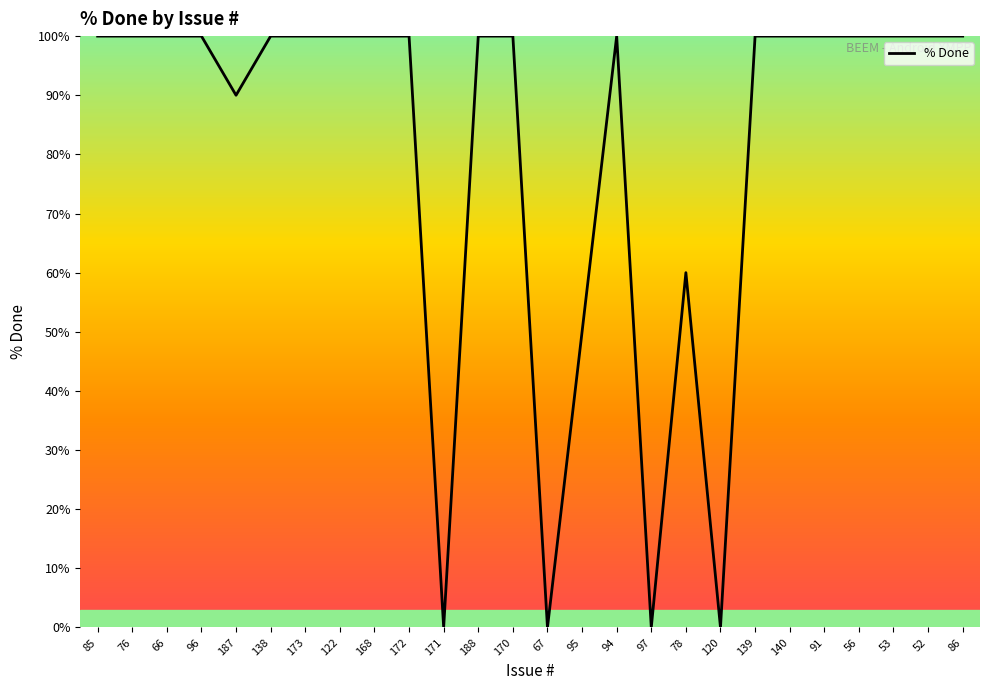

What is the difference between the maximum and minimum values?

100